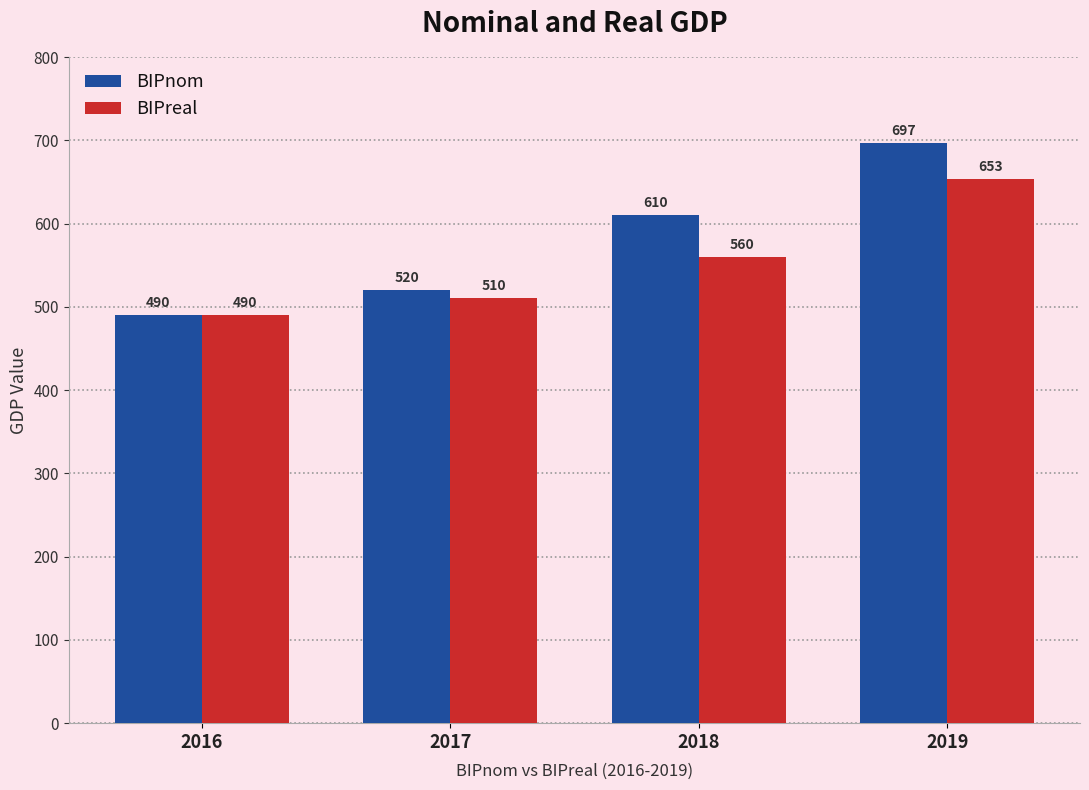

What is the difference between the maximum and minimum values in the BIPnom series?

207